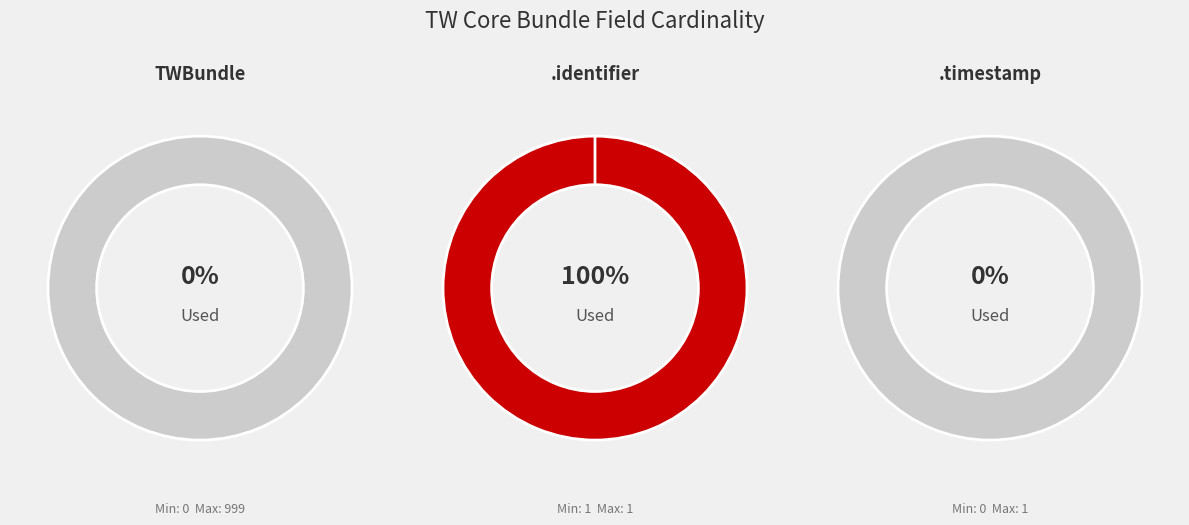

Which slice is the largest?

TWBundle.identifier